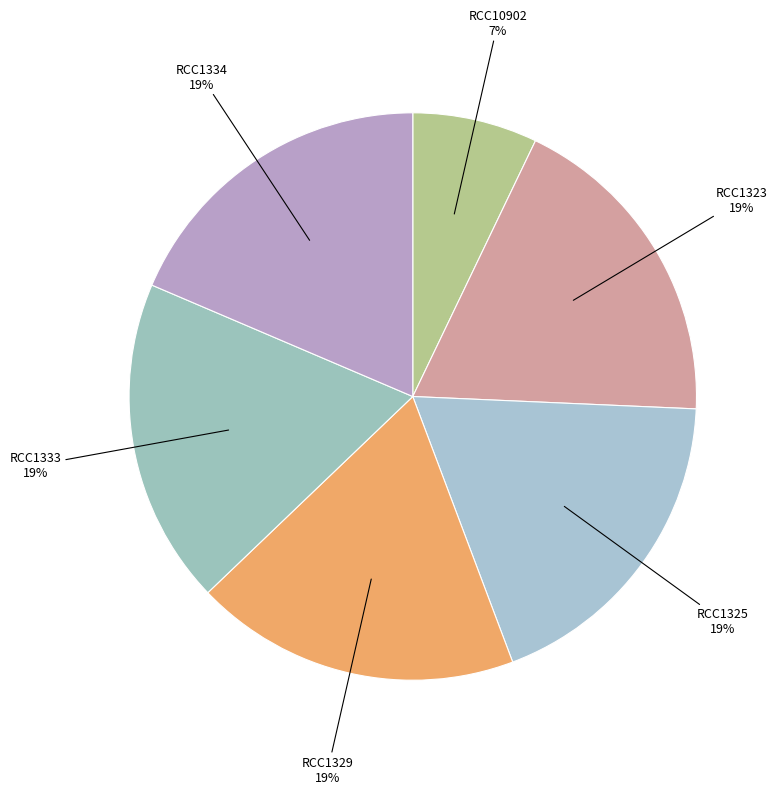

Is the sum of RCC1334 and RCC1333 greater than half?

No